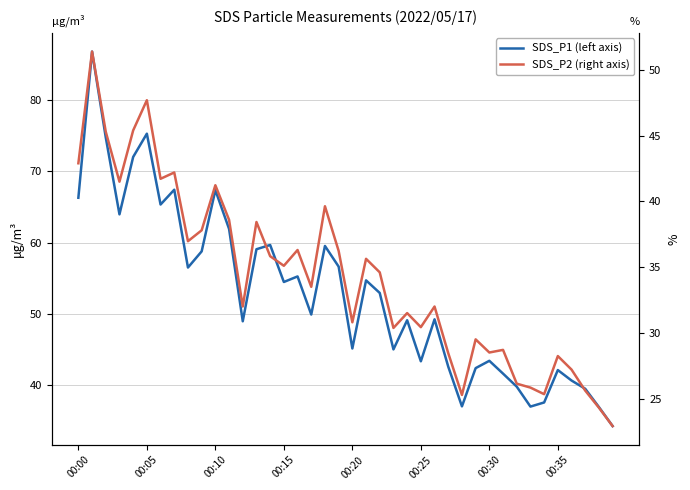

How many data points in SDS_P1 (left axis) are less than 52?

20